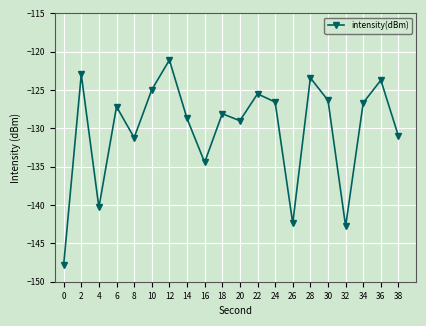

What is the difference between the values at 0 and 36?

24.1